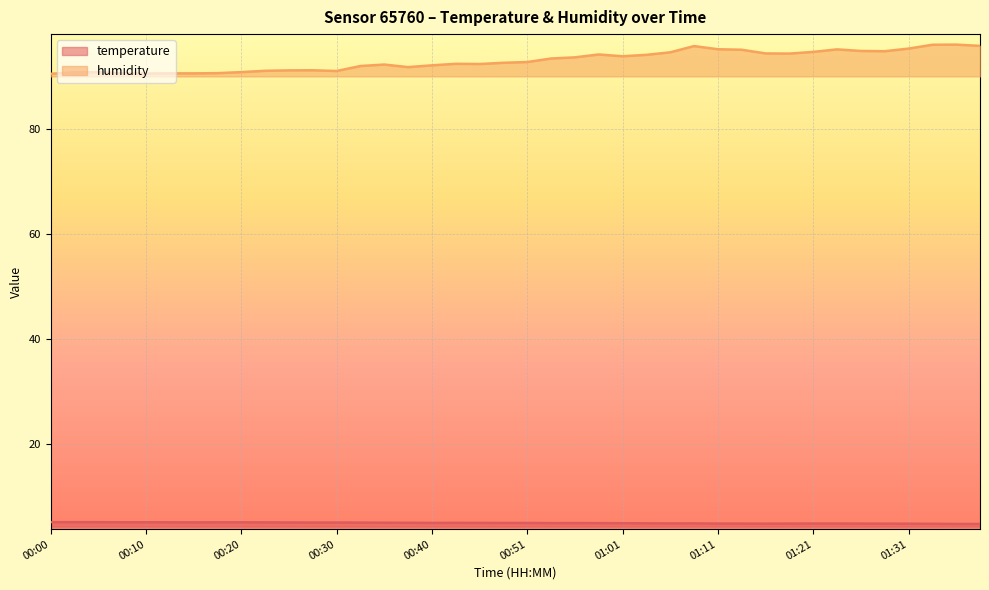

What is the label of the 33rd point from the left?

01:21